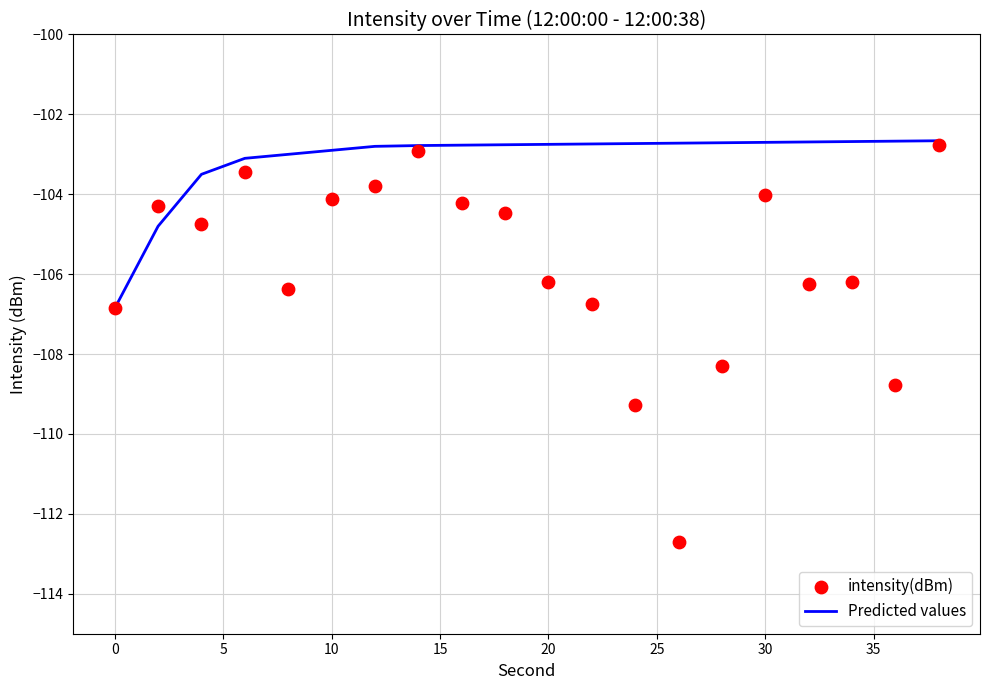

What is the maximum value for Predicted values?

-102.7